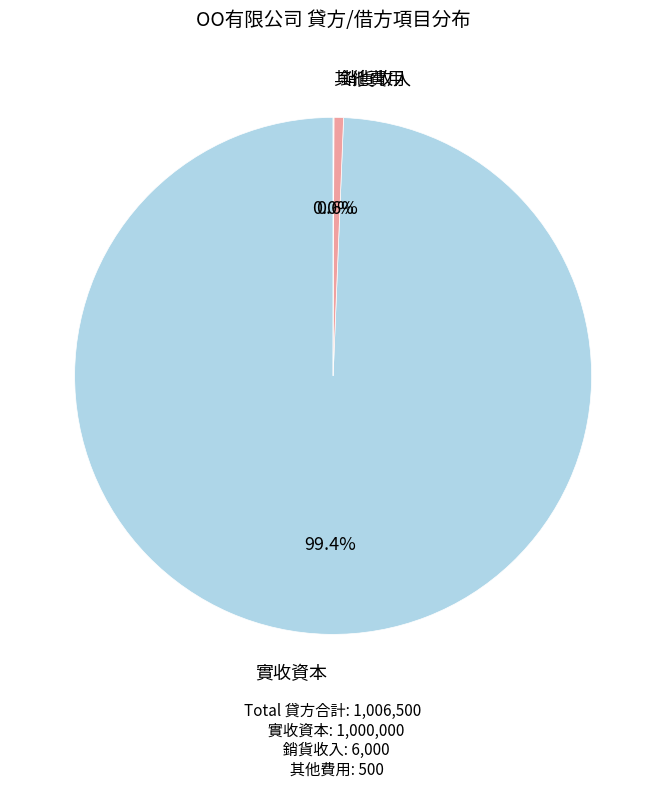

Is there a majority slice in this chart?

Yes